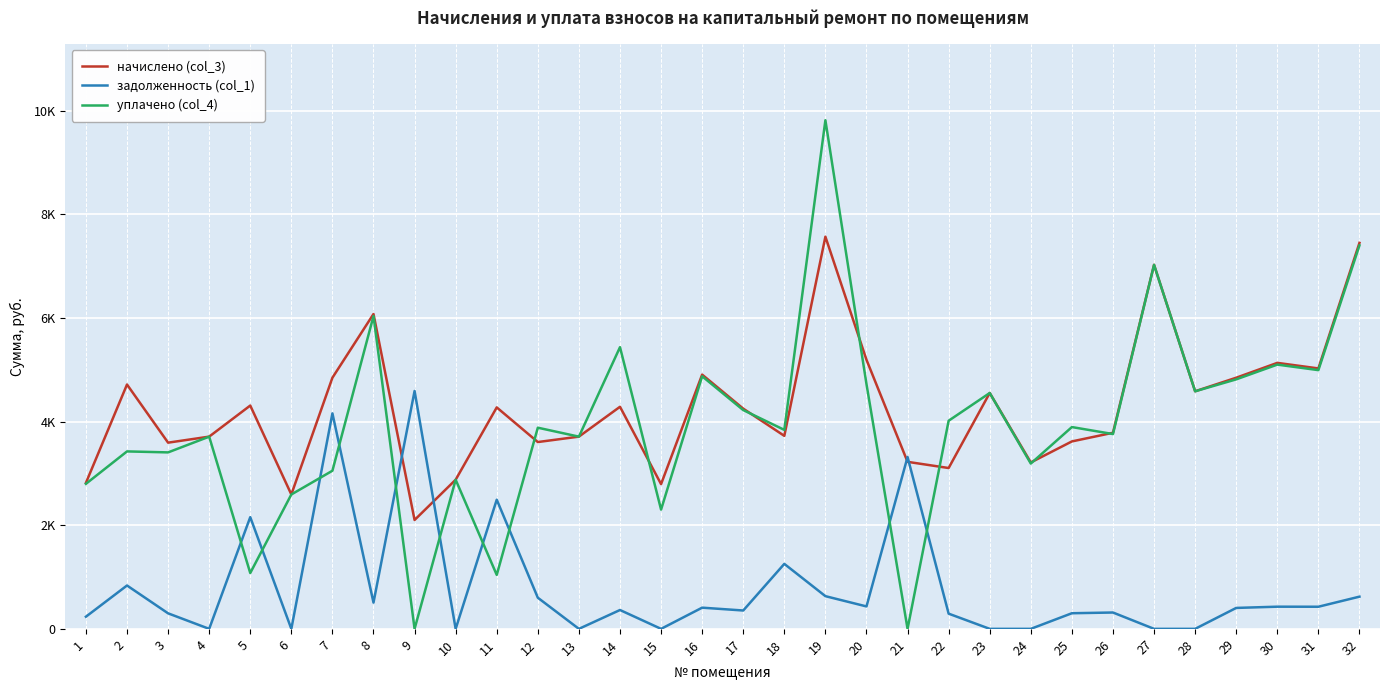

What is the difference between the начислено (col_3) values at 17 and 28?

335.4